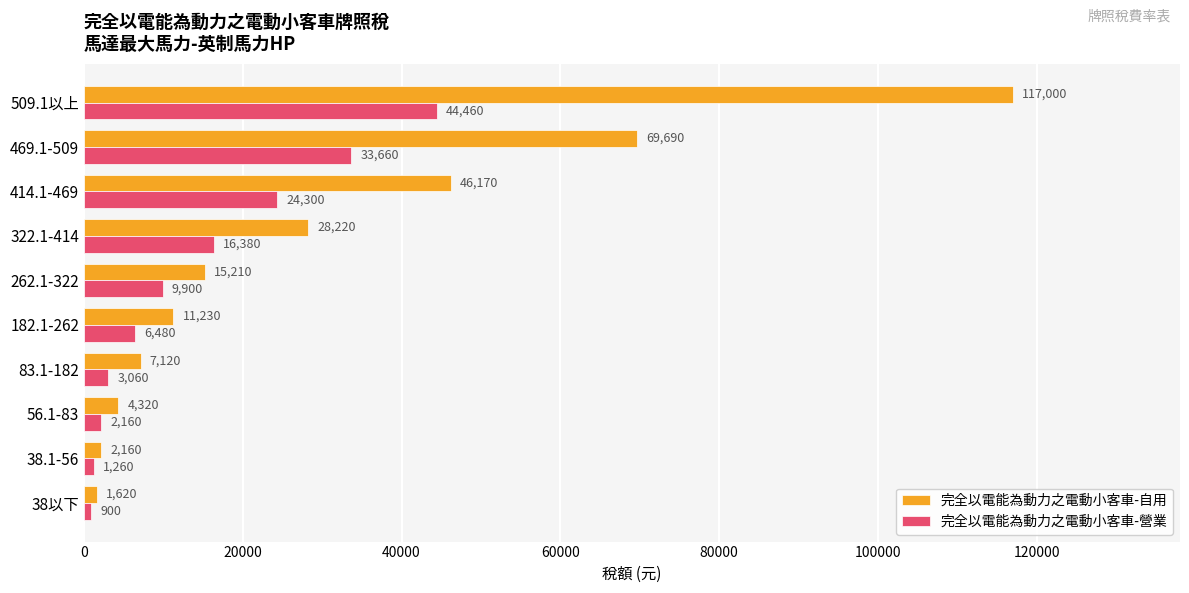

Between 83.1-182 and 414.1-469, which series saw the biggest shift?

完全以電能為動力之電動小客車-自用